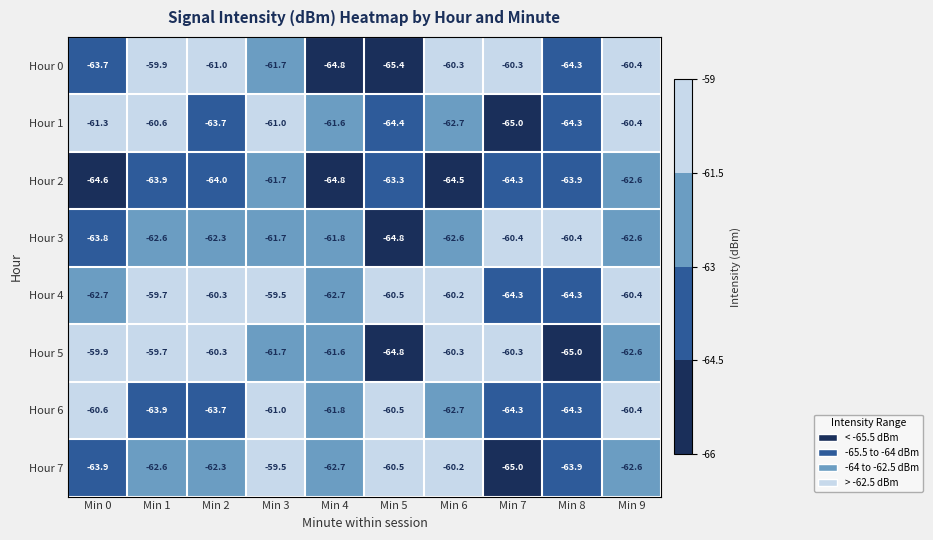

Which series has the largest total across all categories?

Hour 4